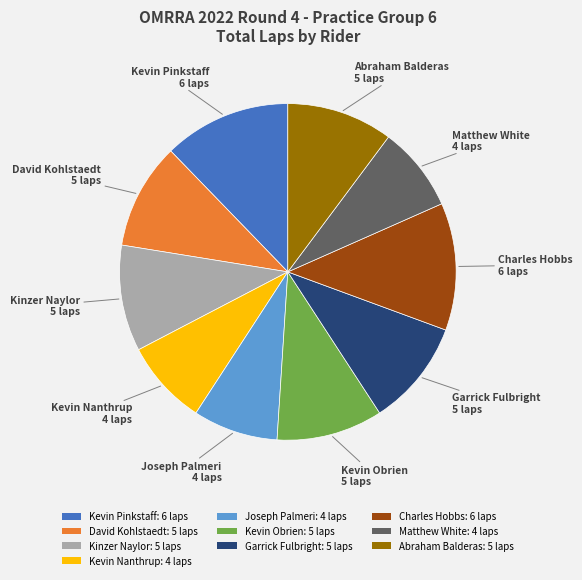

What is the ratio of the value at Kevin Nanthrup: 4 laps to the value at David Kohlstaedt: 5 laps?

0.8